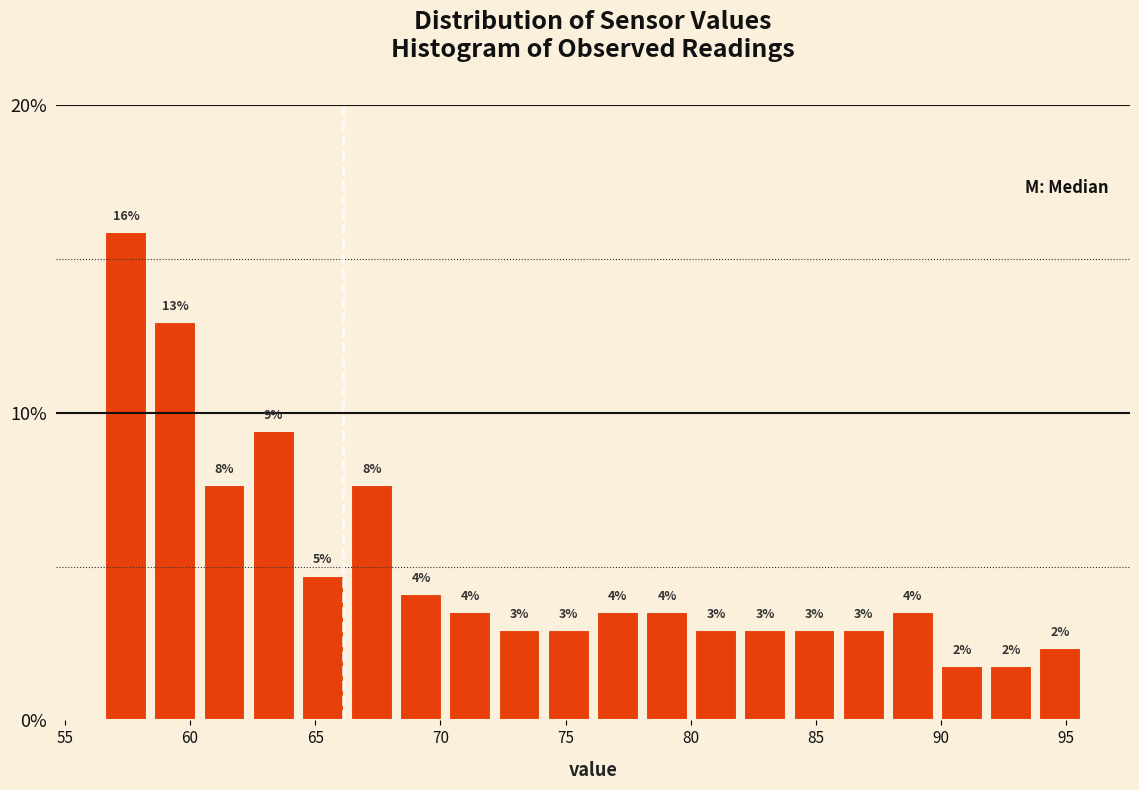

Read against the x-axis, roughly where is the centre of the tallest bar?

57.5